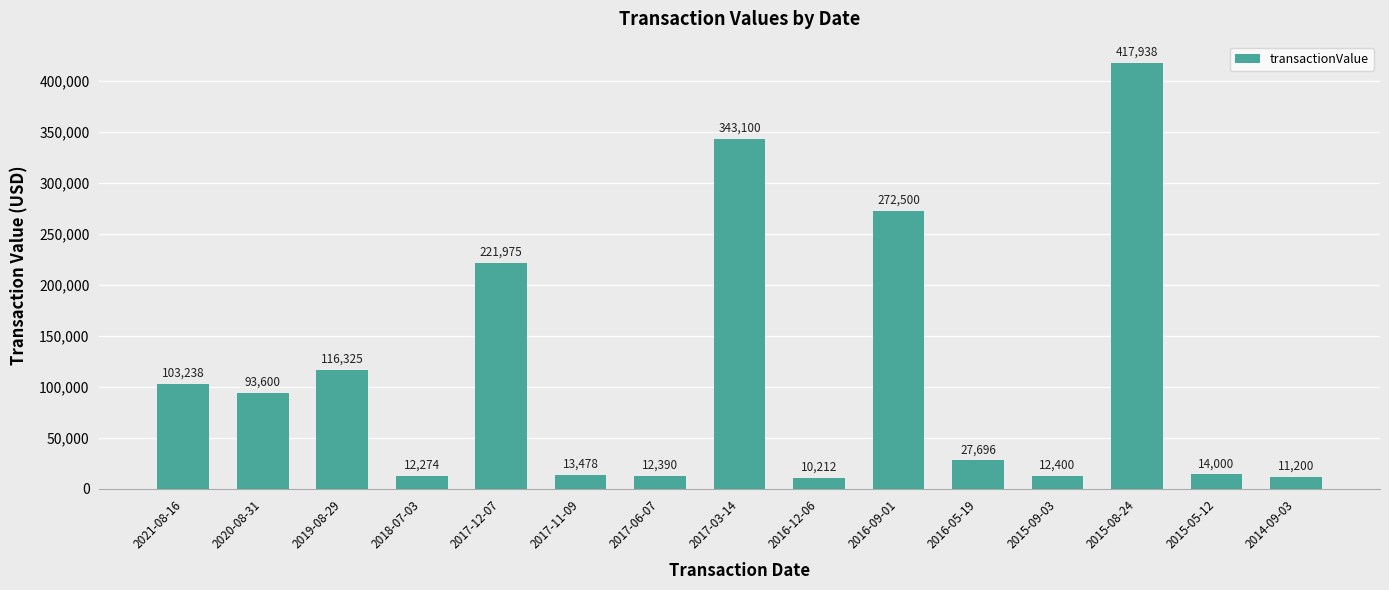

Are the bars grouped side by side (vs. stacked)?

No